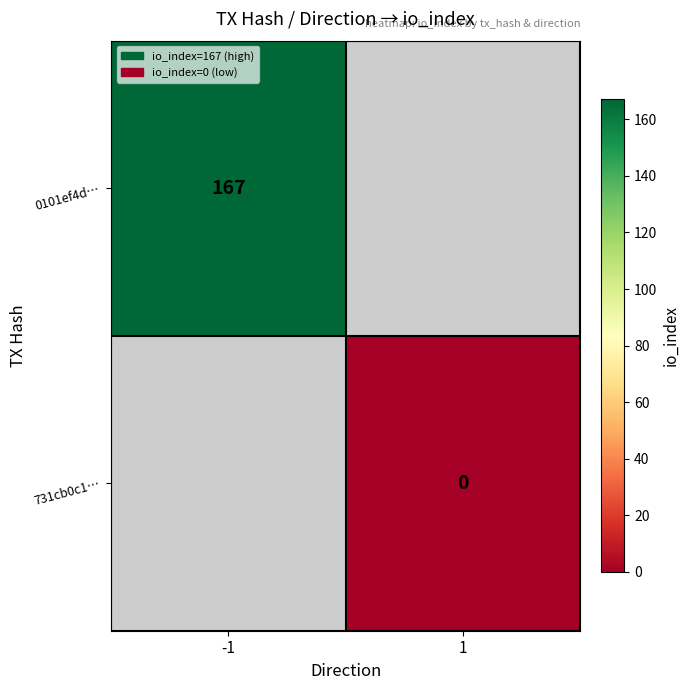

How many series are shown in this chart?

2